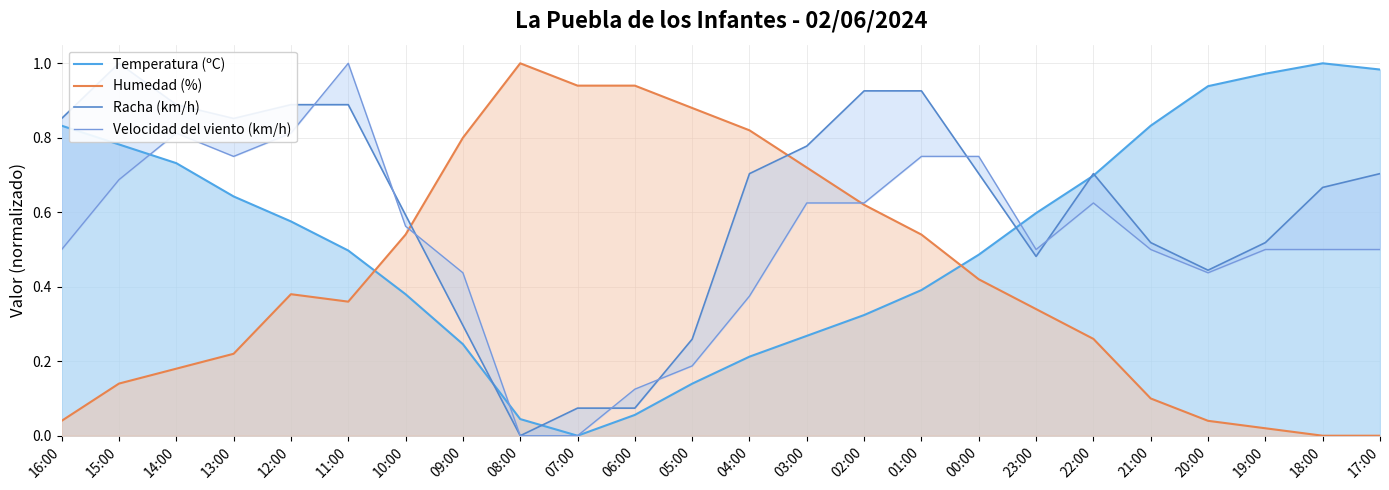

What is the label of the 16th point from the right?

08:00